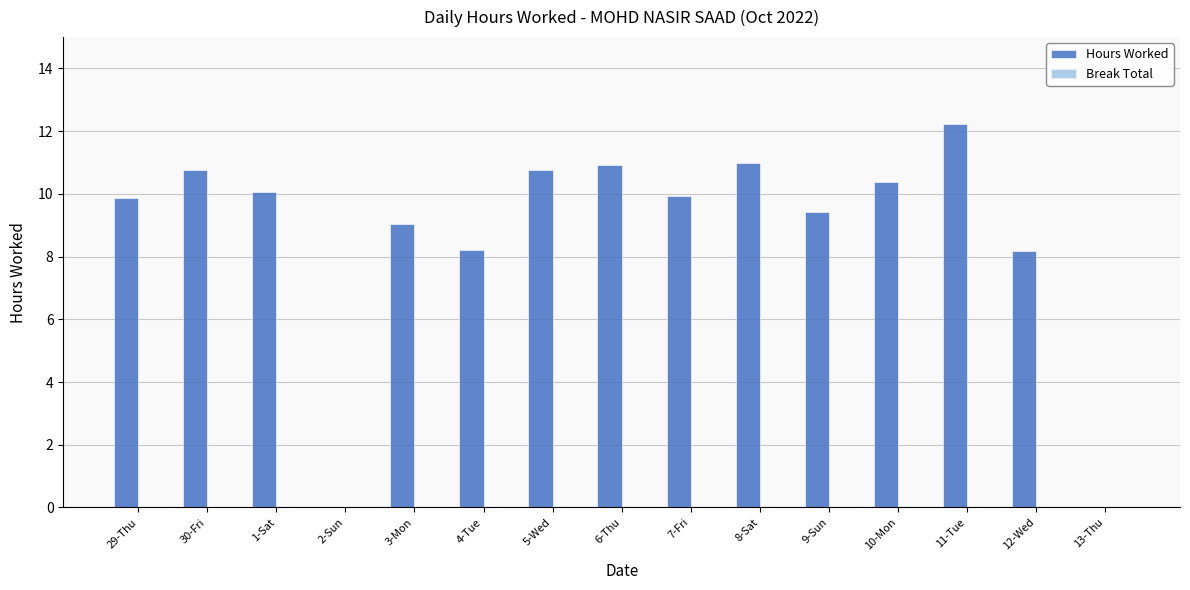

How many data points does each series have?

15